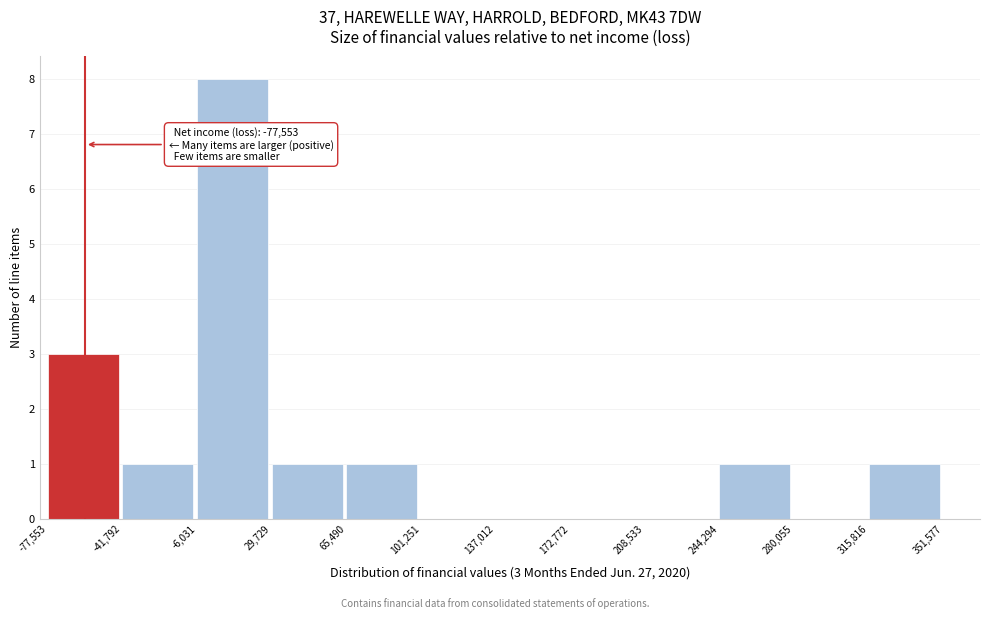

Which range on the x-axis has the tallest bar?

-6,031 to 29,729